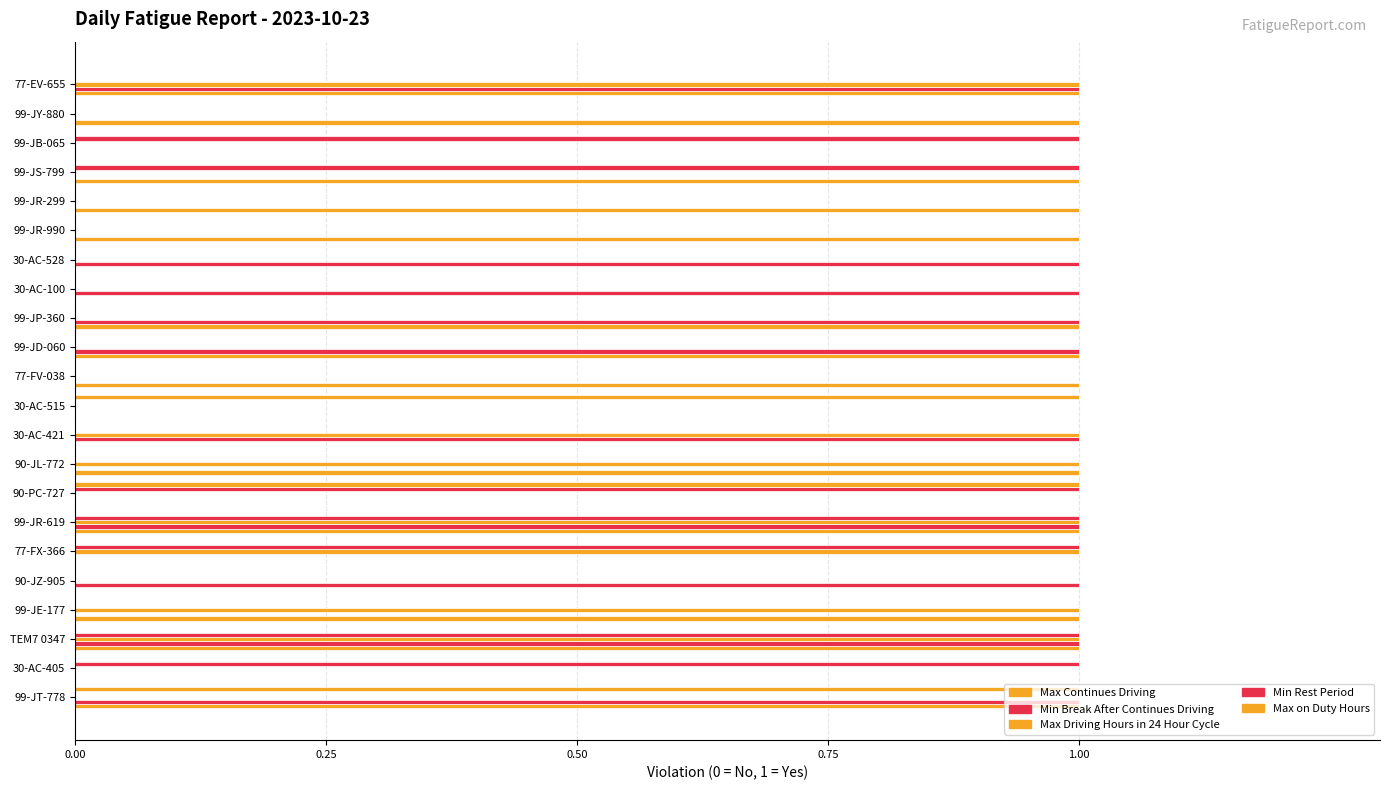

What is the greatest value displayed?

1